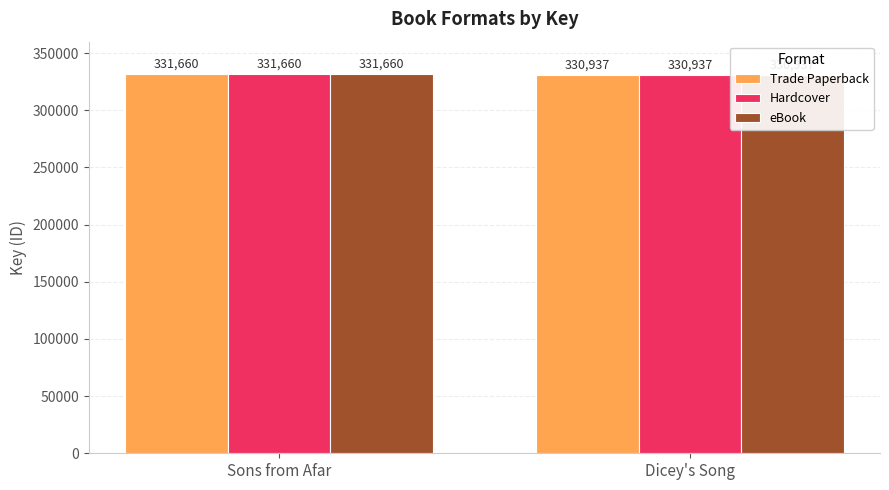

What is the label of the 2nd bar from the right?

Sons from Afar